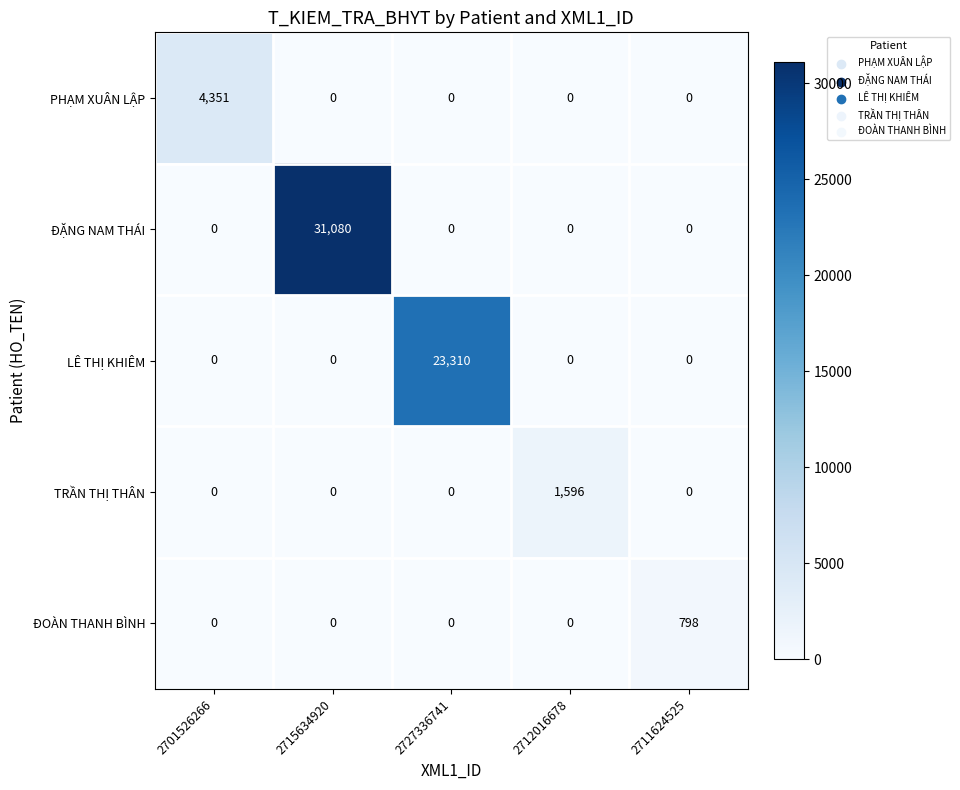

What is the sum of all TRẦN THỊ THÂN values?

1596